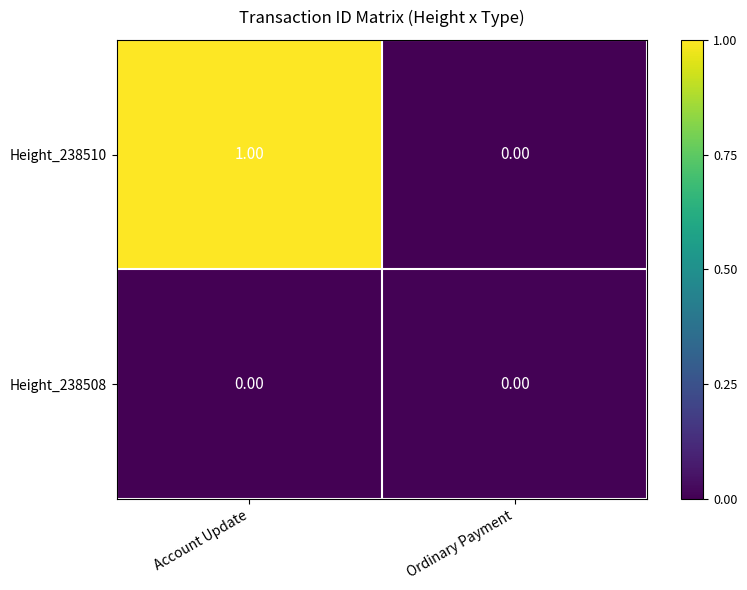

Between Account Update and Ordinary Payment, which series saw the biggest shift?

Height_238510